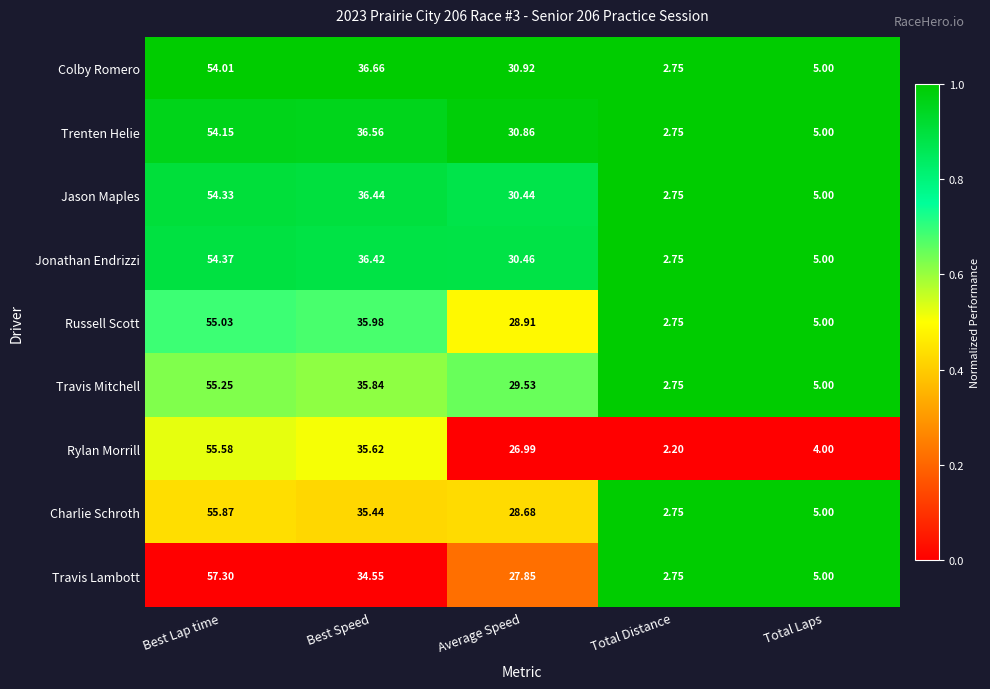

Which category has the lowest value across all series?

Total Distance